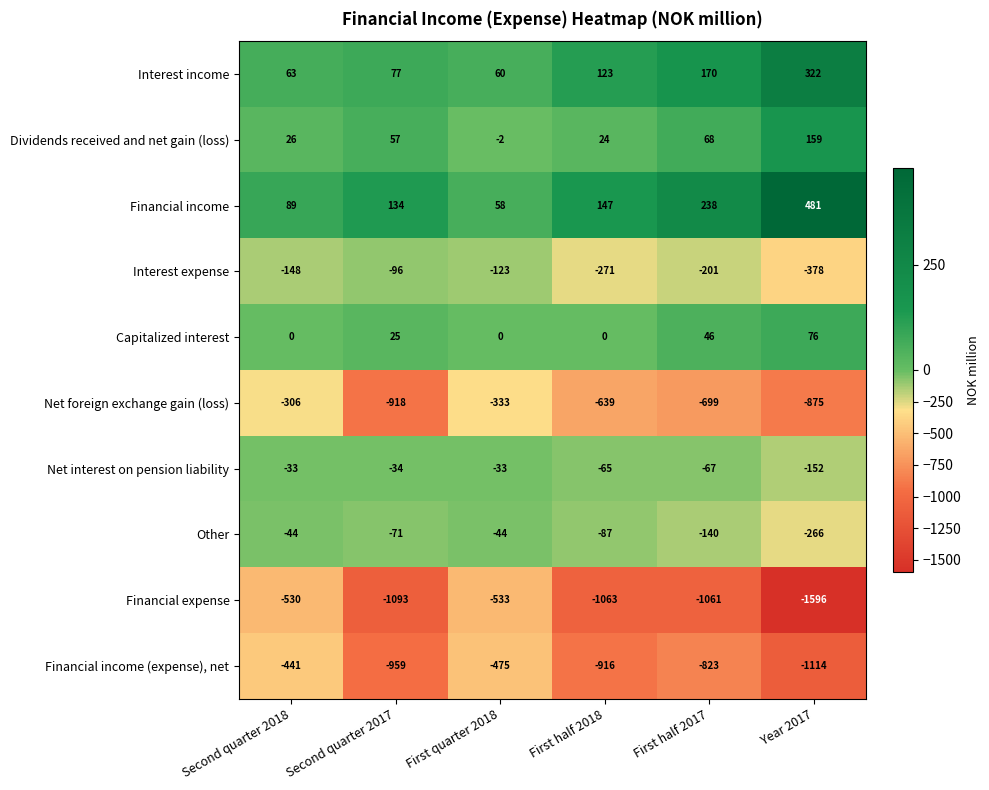

How many categories are shown in the chart?

6